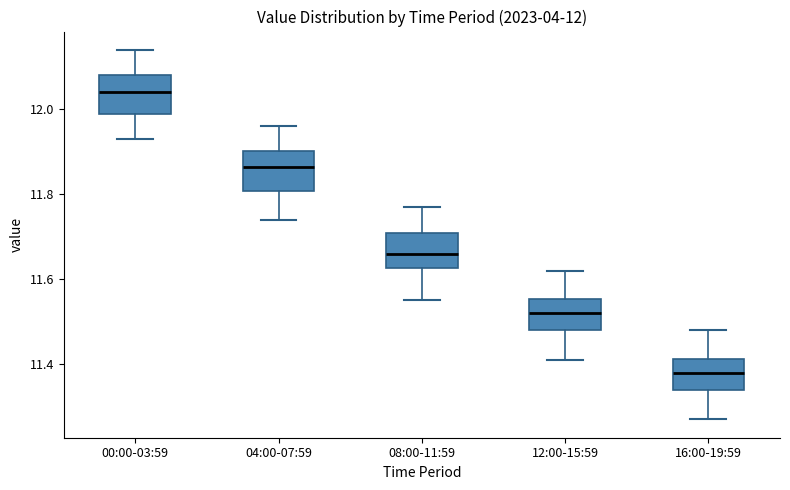

Which box's median line is the highest?

00:00-03:59